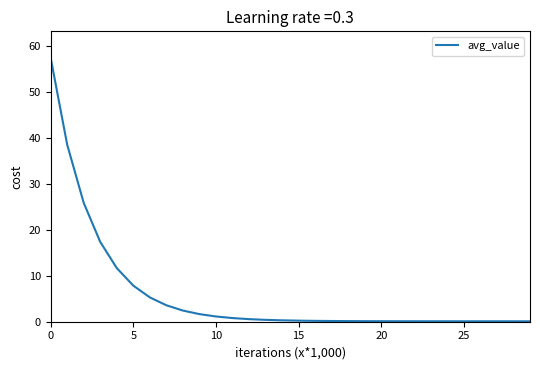

What is the greatest value displayed?

57.5